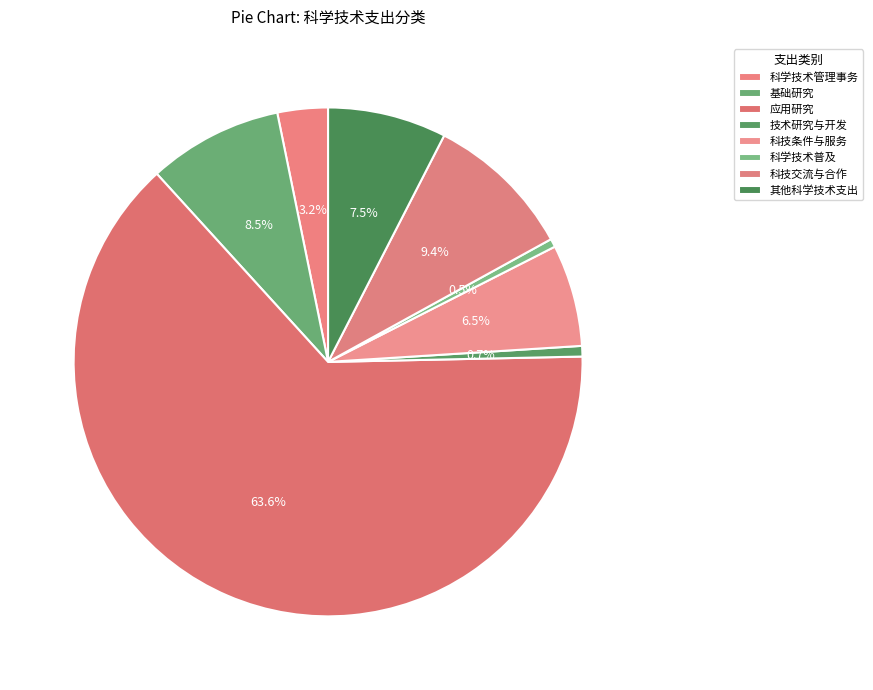

Which category accounts for the majority?

应用研究